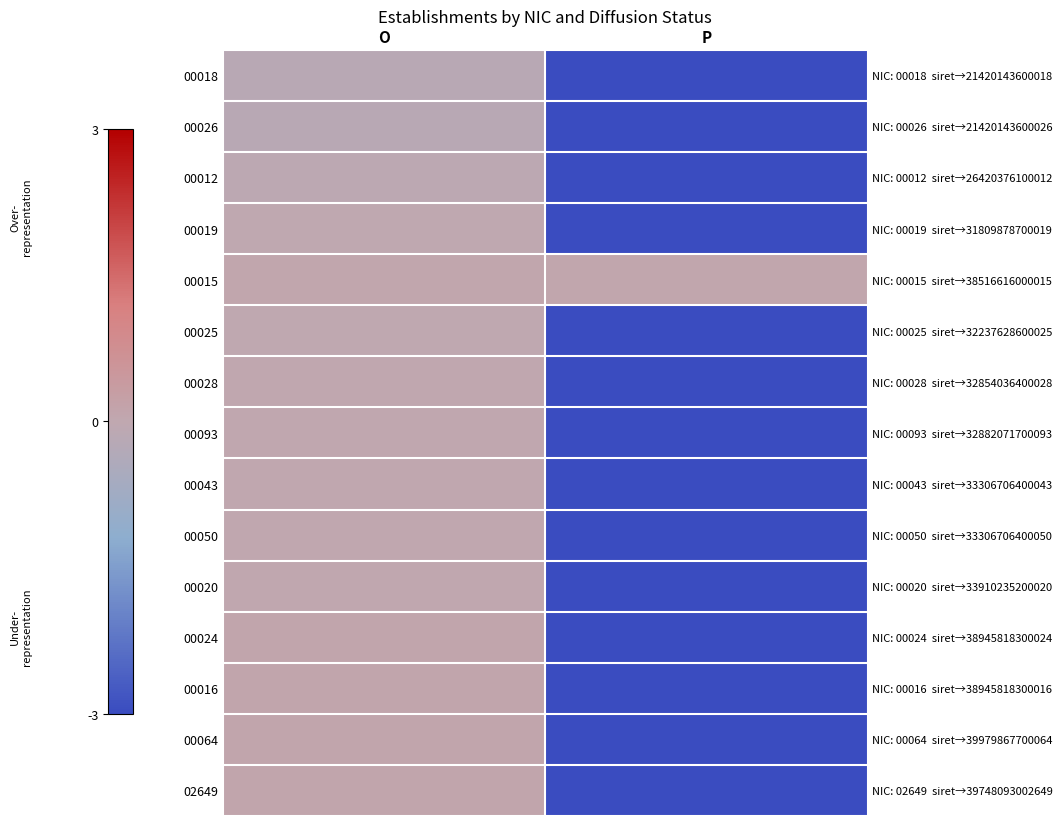

At how many categories does at least one series exceed -10?

2